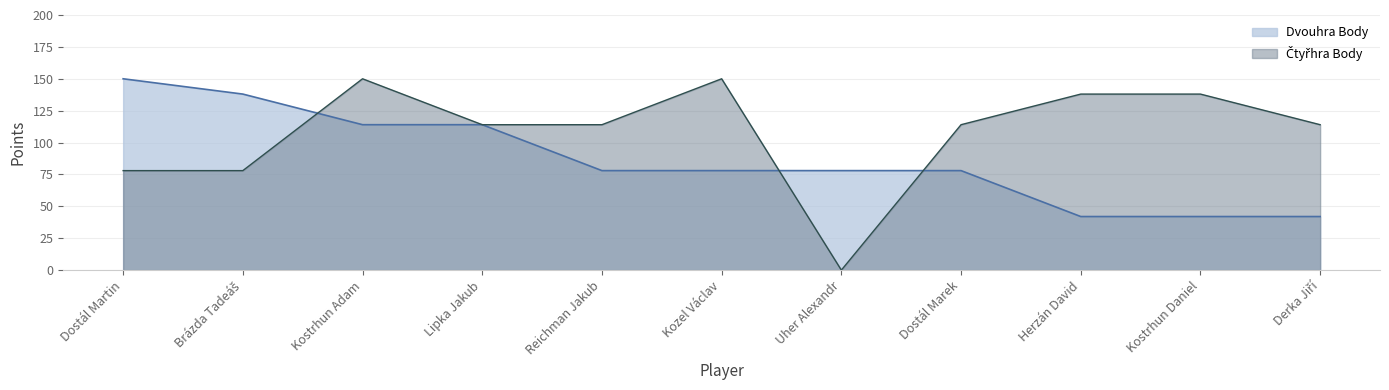

Reading left to right, what are all the values shown in this chart?

Dvouhra Body: 150	138	114	114	78	78	78	78	42	42	42
Čtyřhra Body: 78	78	150	114	114	150	0	114	138	138	114